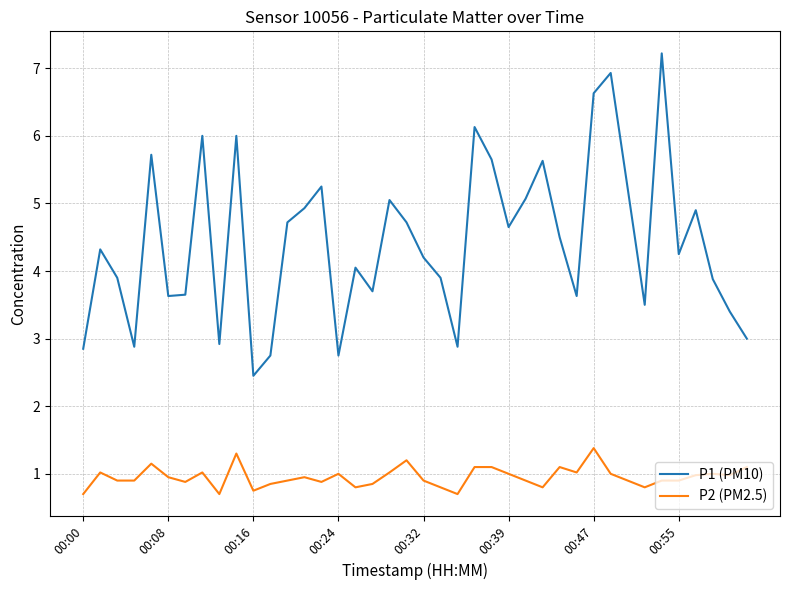

Which series has the widest spread of values?

P1 (PM10)